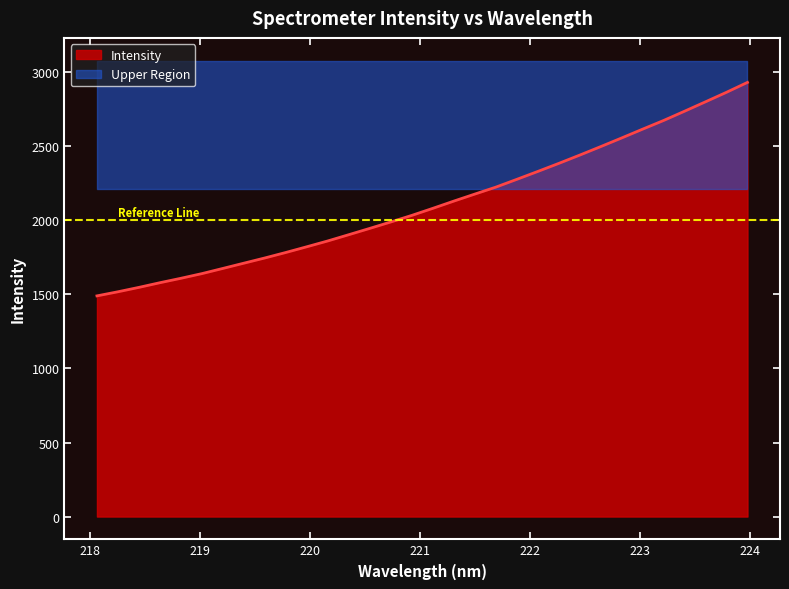

True or false: the data shows 2737.3 at 223.408.

True